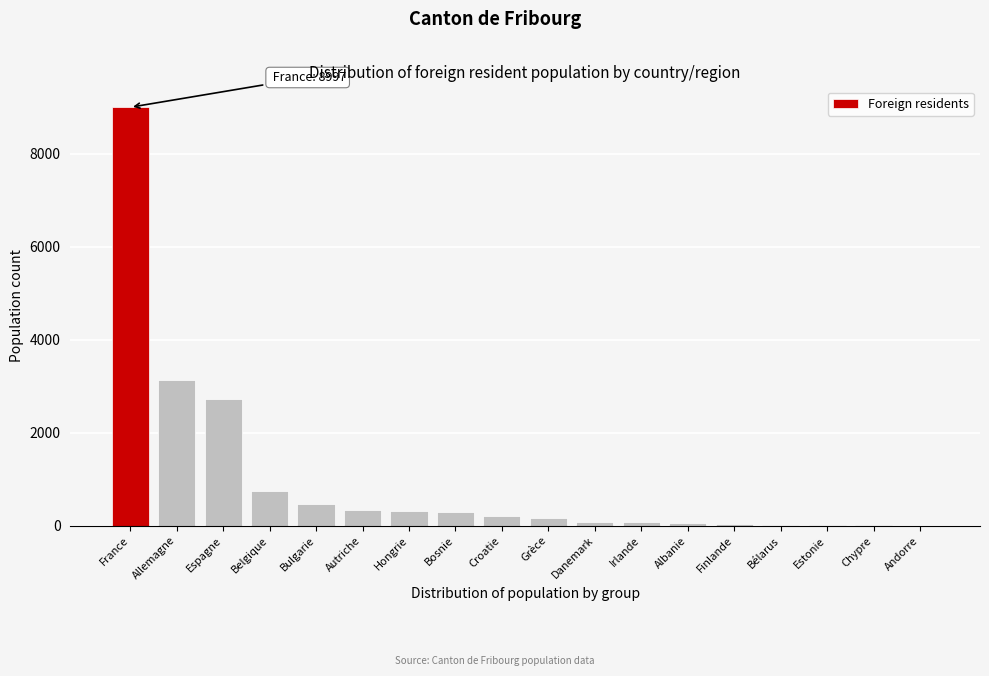

At which label is the value closest to 4499?

Allemagne